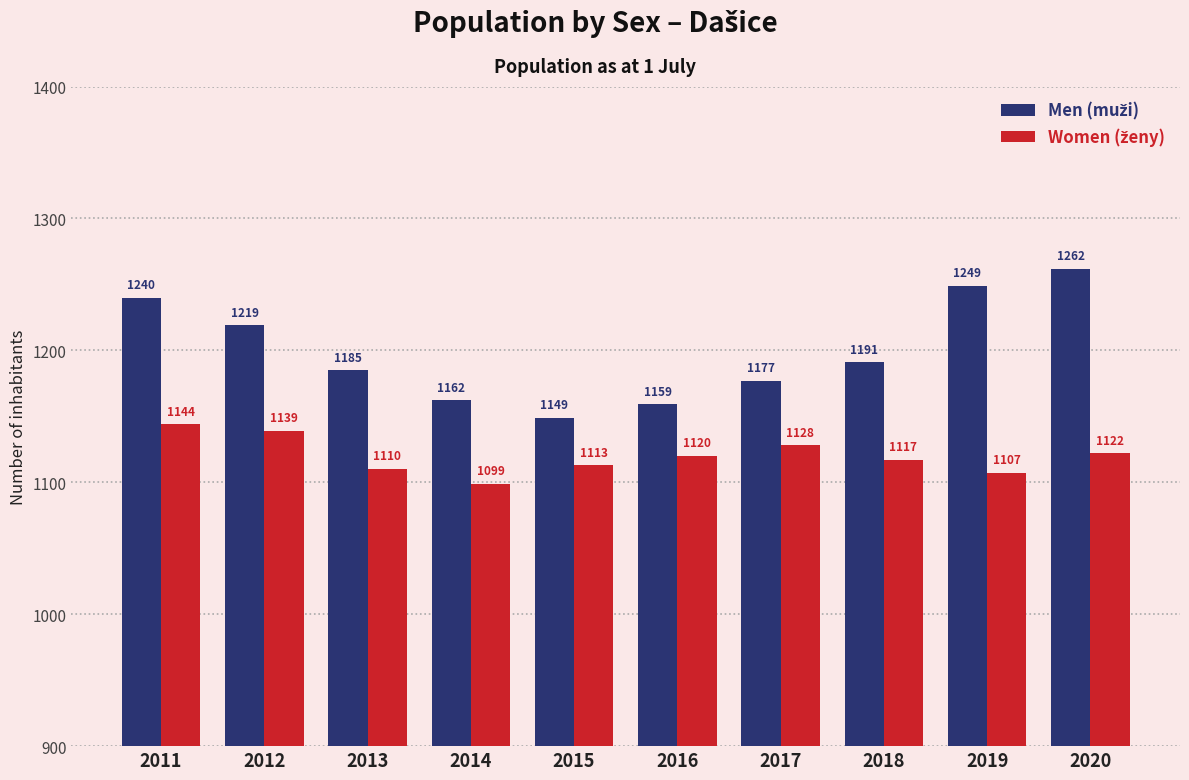

What is the spread (max minus min) of values at 2018?

74